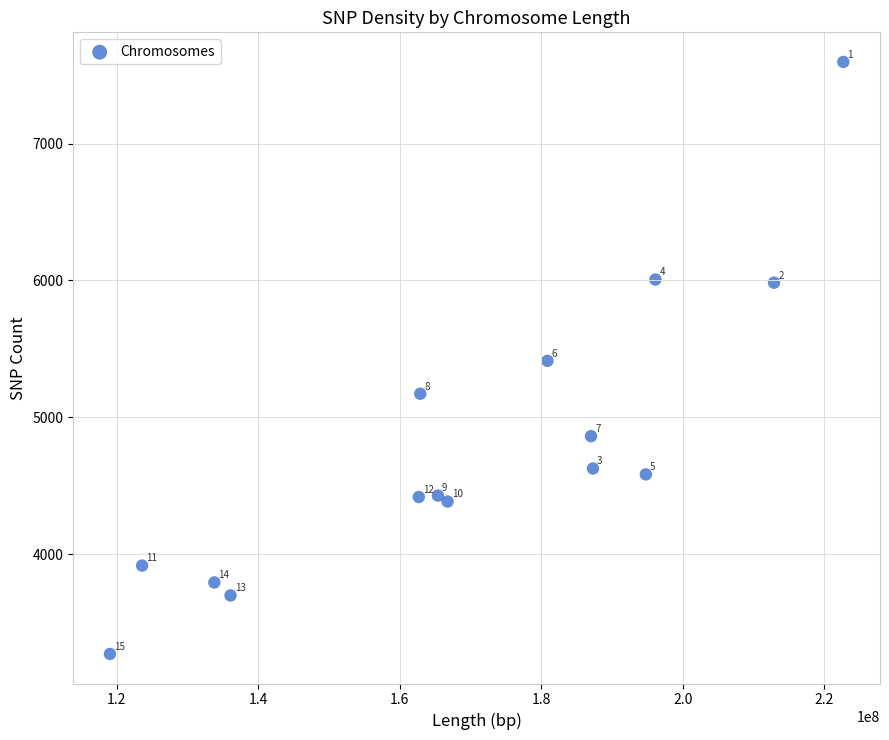

What Y value in the scatter plot is closest to 5434?

5413